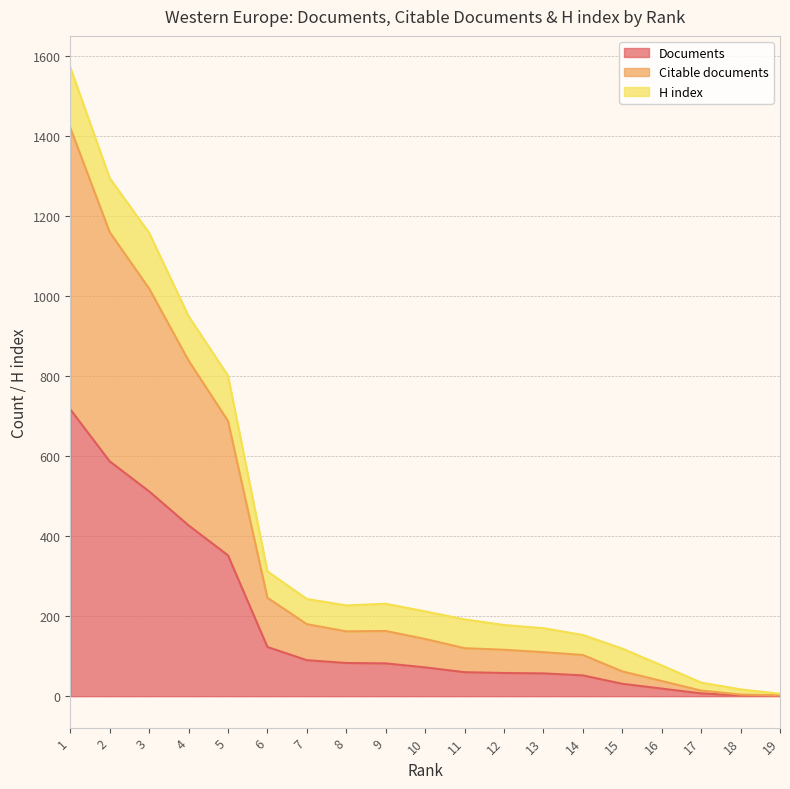

What is the sum of the Documents values at 2 and 7?

677